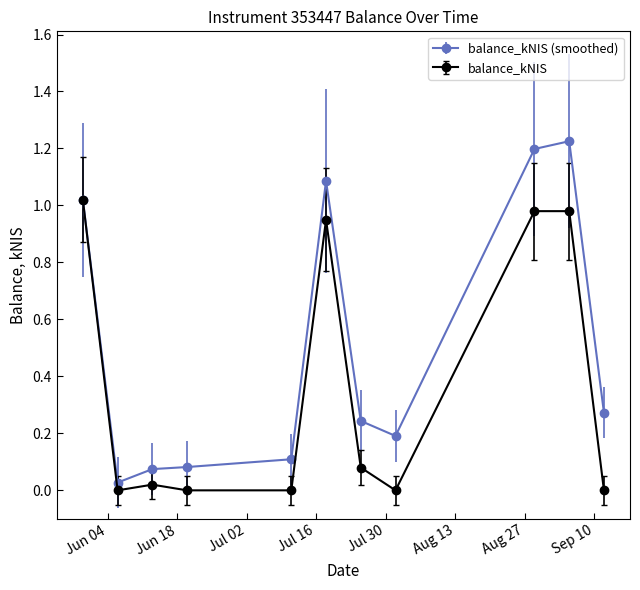

List the series in order of their overall mean, lowest first.

balance_kNIS, balance_kNIS (smoothed)